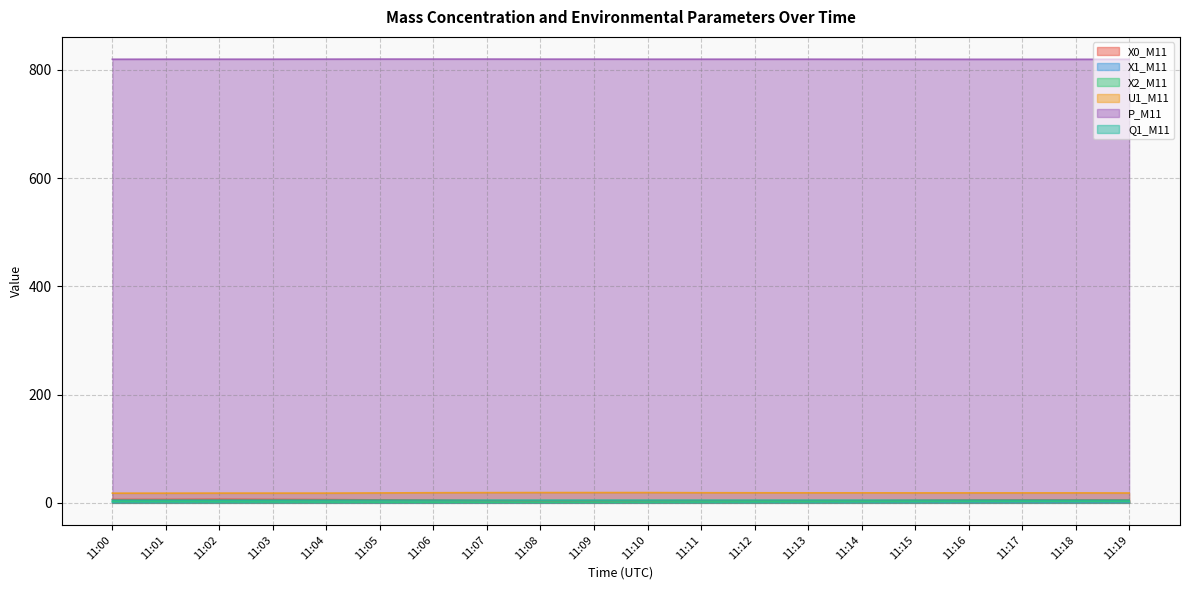

What is the total value across all series at 11:01?

852.3